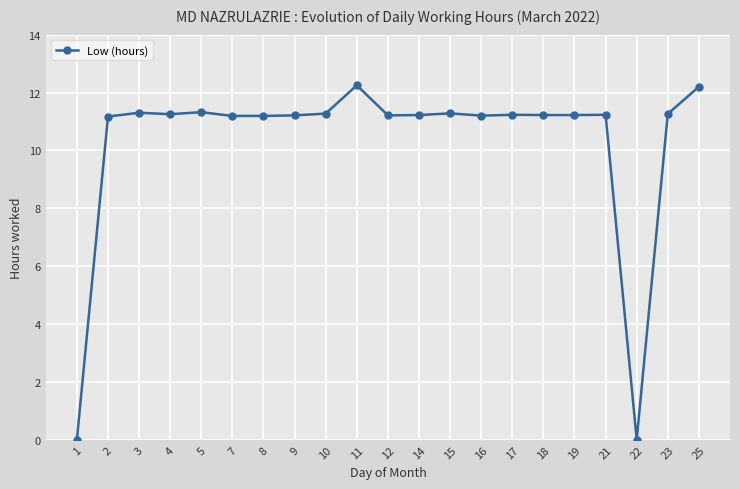

Is it true that the value at 8 is 11.2?

True